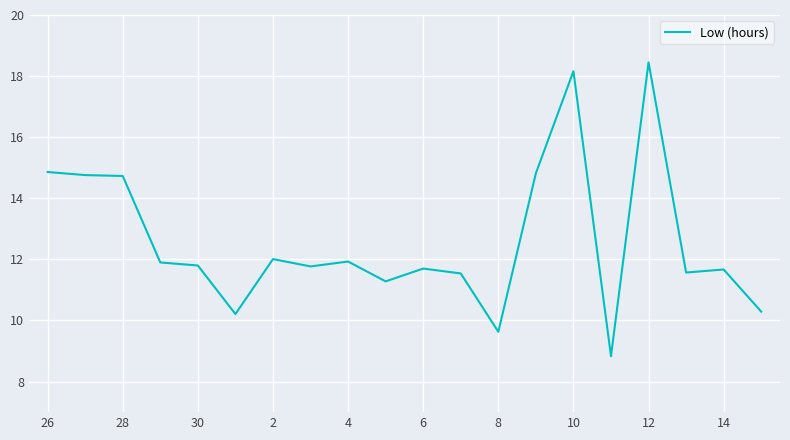

What is the difference between the maximum and minimum values?

9.6